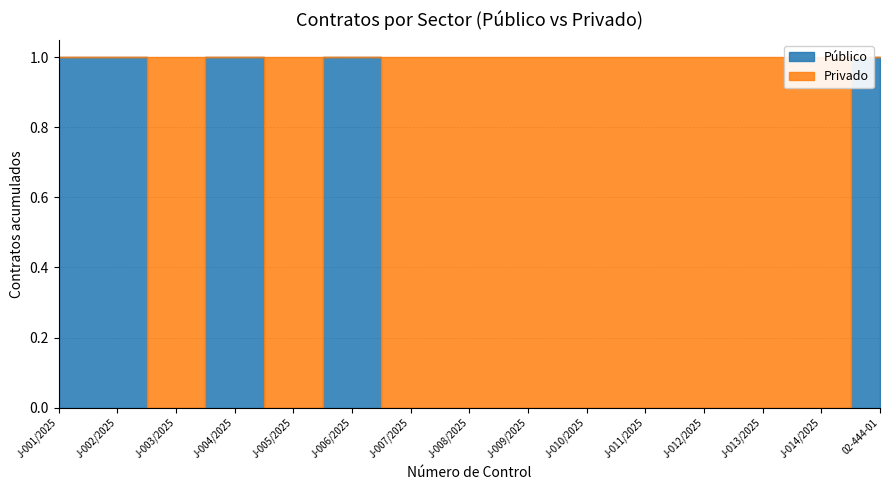

Is it true that Privado equals 1 at J-010/2025?

True